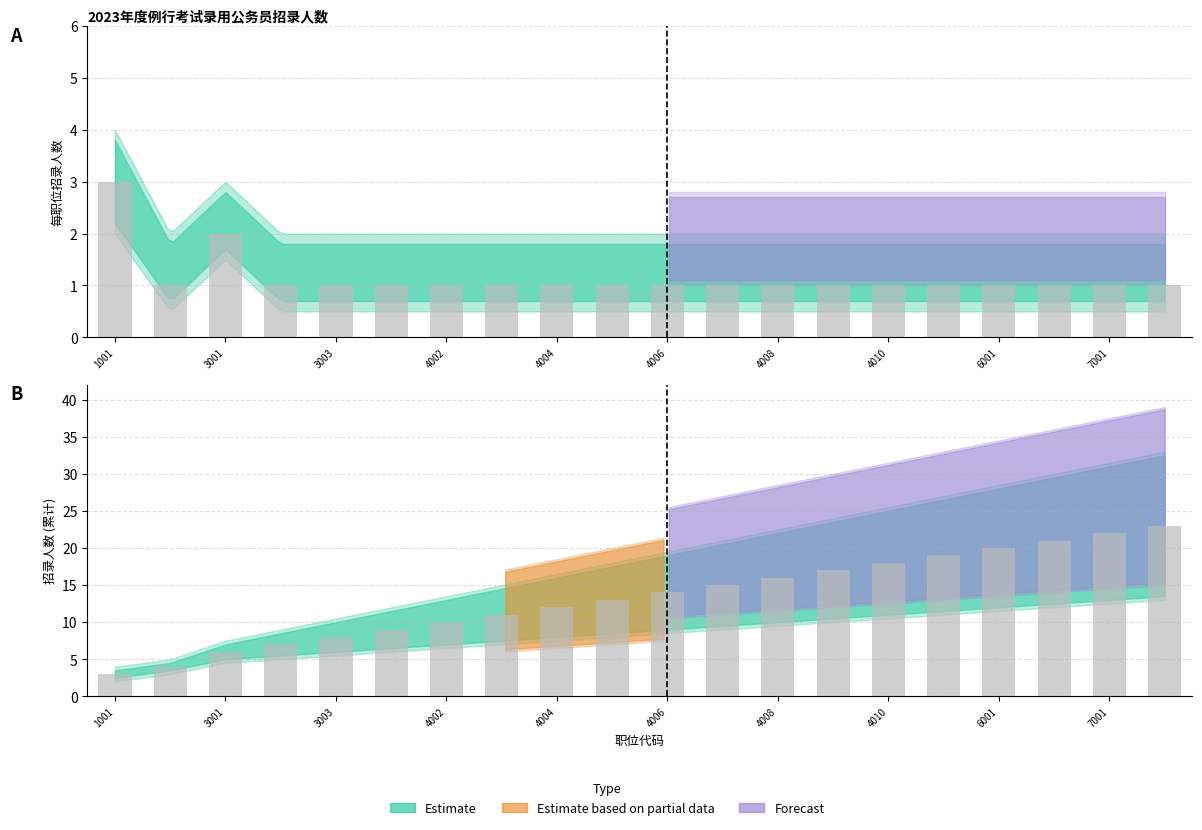

What is the value of the 7th bar from the left?

1